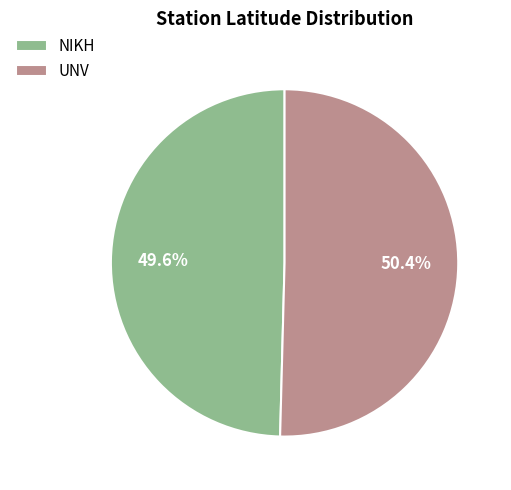

Approximately how many times larger is the value at UNV compared to NIKH?

1.0